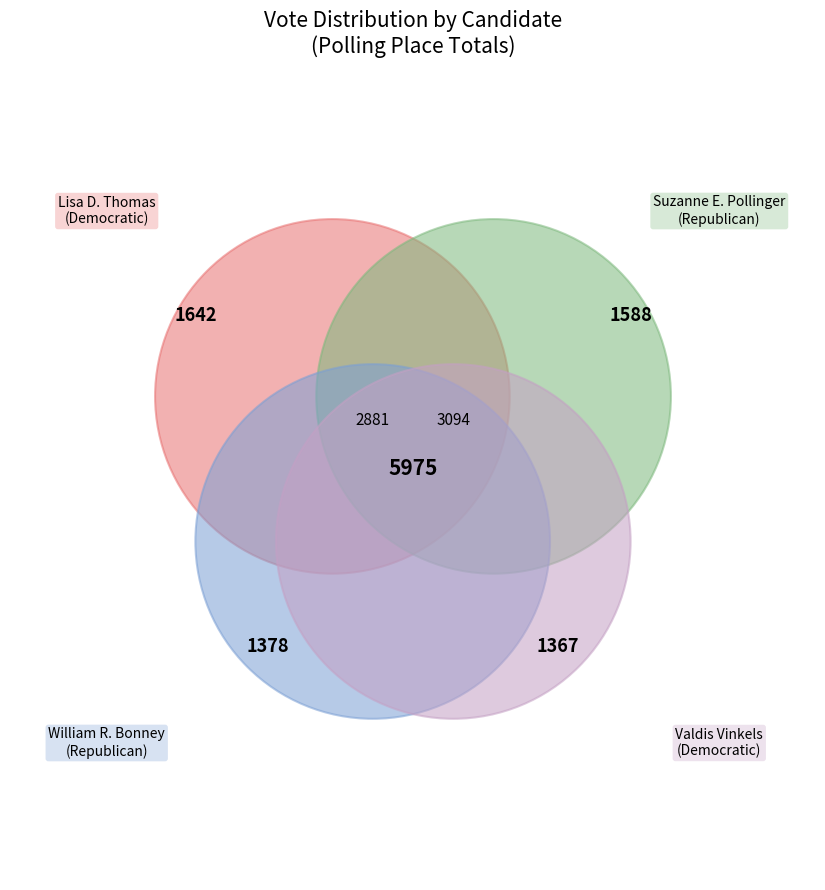

Is there a majority slice in this chart?

Yes